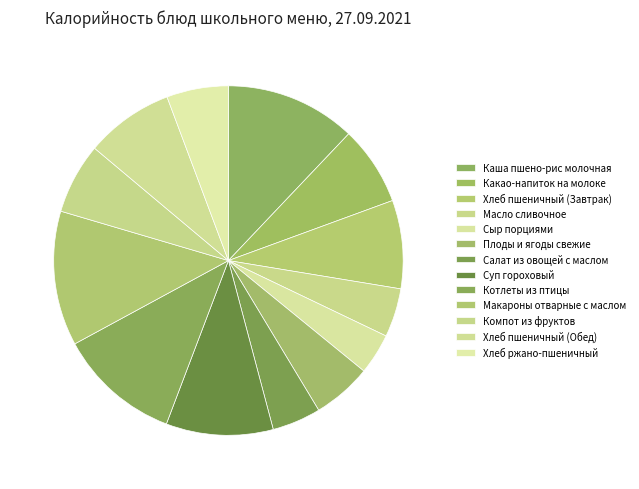

Which category has the smallest portion of the pie?

Сыр порциями